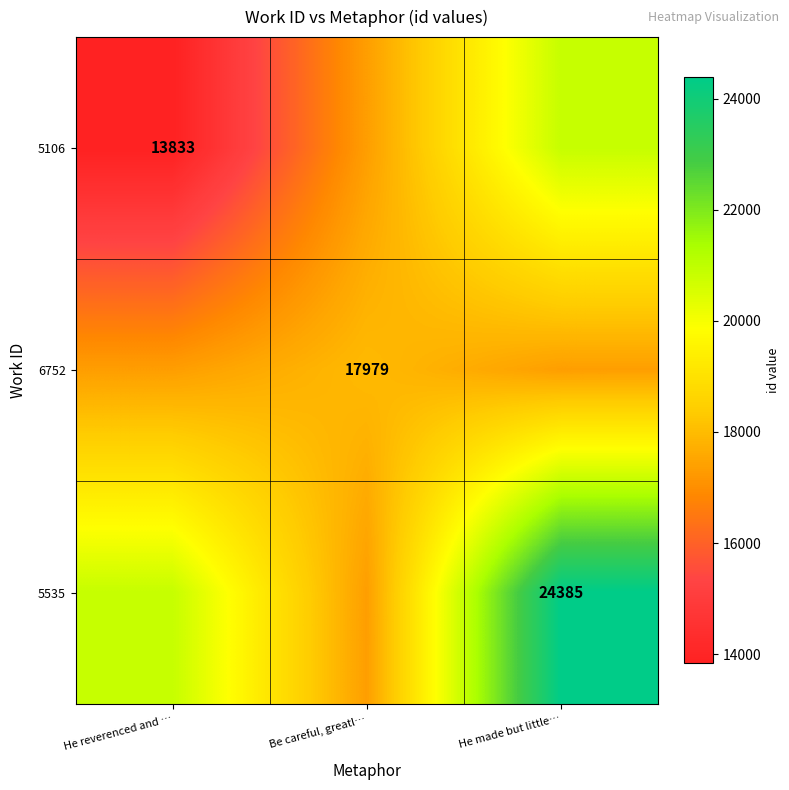

What is the total value across all series at He reverenced and …?

52051.0